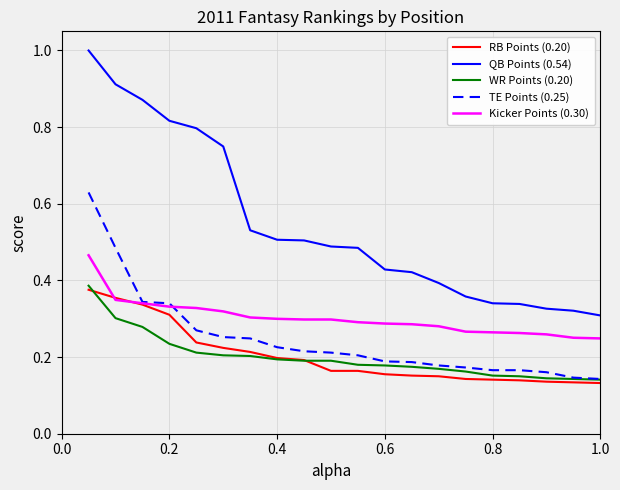

True or false: QB Points (0.54) and WR Points (0.20) intersect in this chart.

False